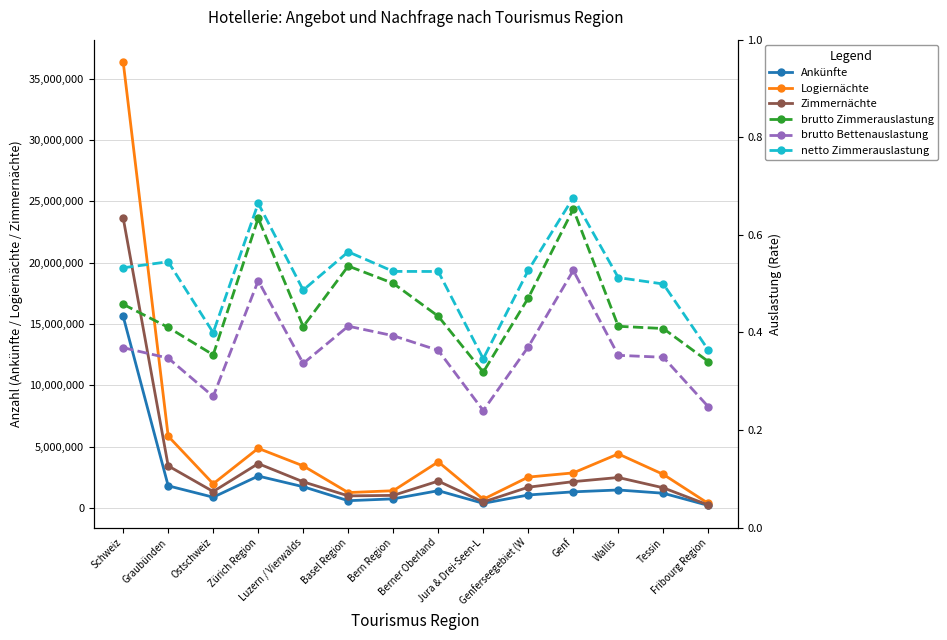

True or false: Zimmernächte has more than 1 points higher than both neighbors.

True